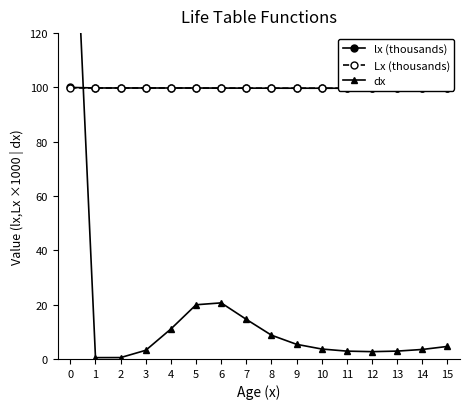

What is the sum of the lx (thousands) values at 5 and 13?

199.5